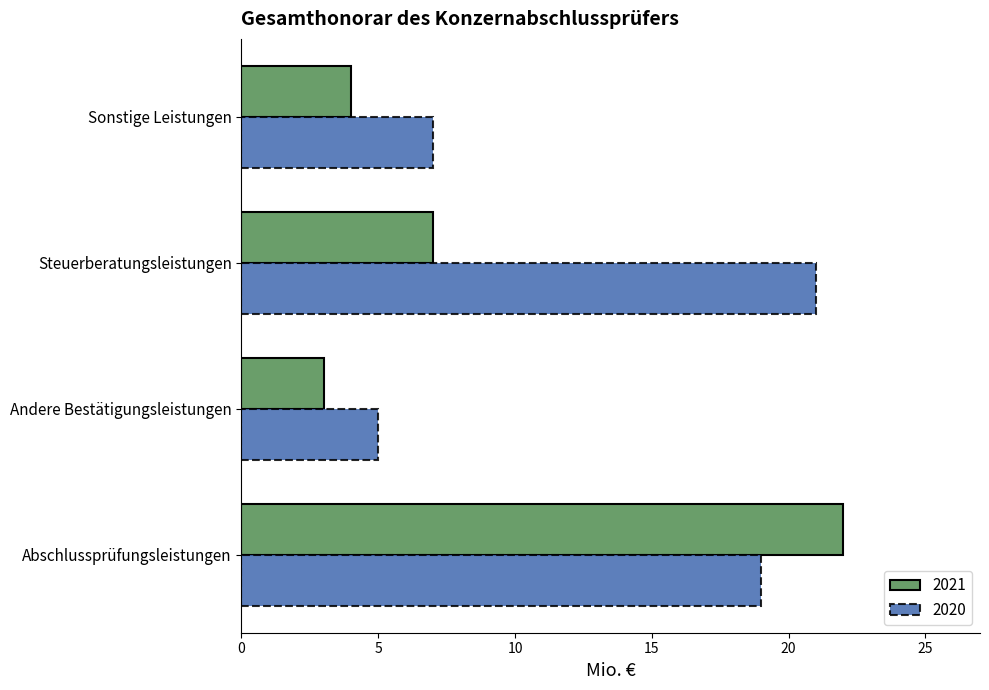

Rank the series at Sonstige Leistungen from lowest to highest value.

2021, 2020